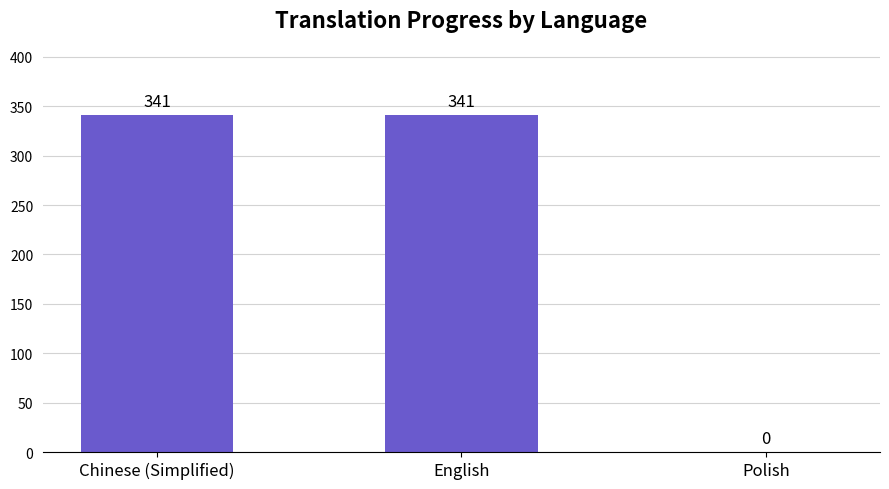

What is the change in value from English to Polish?

-341